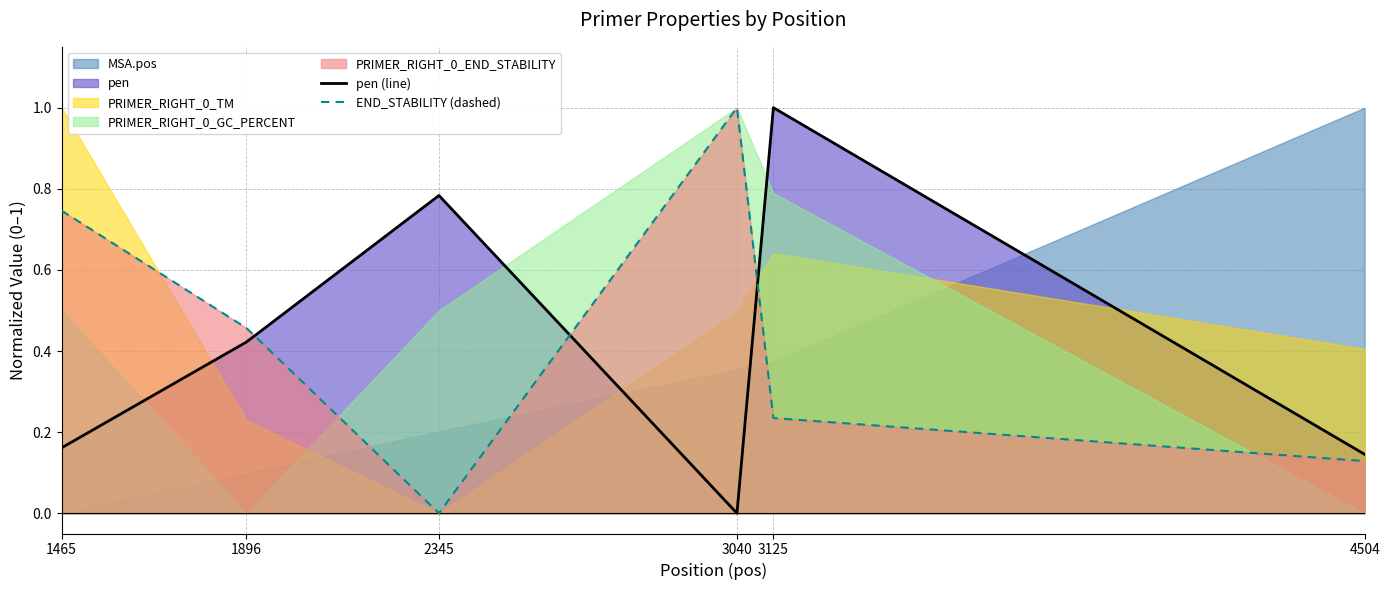

How many data points does each series have?

6